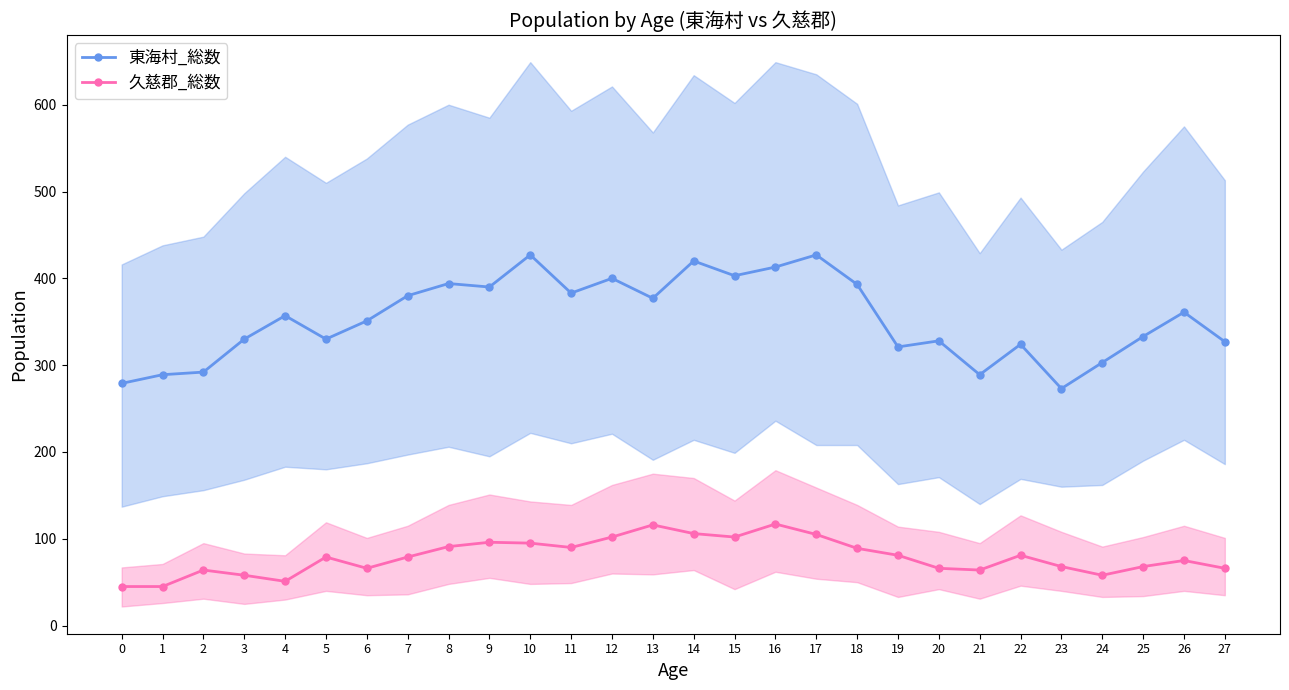

Reading right to left, extract all data points from this chart.

東海村_総数: 27=327	26=361	25=333	24=303	23=273	22=324	21=289	20=328	19=321	18=393	17=427	16=413	15=403	14=420	13=377	12=400	11=383	10=427	9=390	8=394	7=380	6=351	5=330	4=357	3=330	2=292	1=289	0=279
久慈郡_総数: 27=66	26=75	25=68	24=58	23=68	22=81	21=64	20=66	19=81	18=89	17=105	16=117	15=102	14=106	13=116	12=102	11=90	10=95	9=96	8=91	7=79	6=66	5=79	4=51	3=58	2=64	1=45	0=45